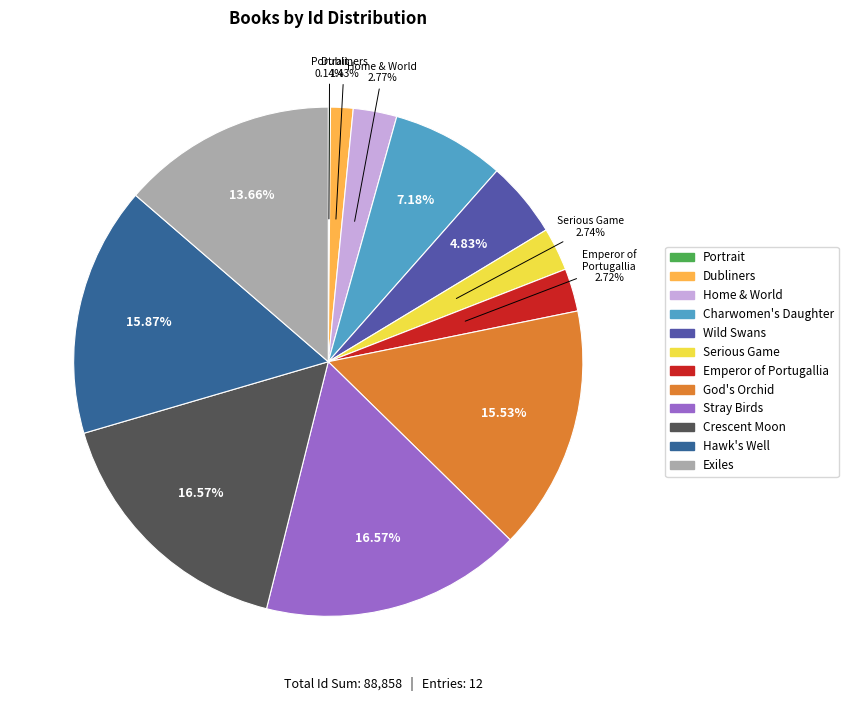

What is the largest slice in the pie chart?

Stray Birds